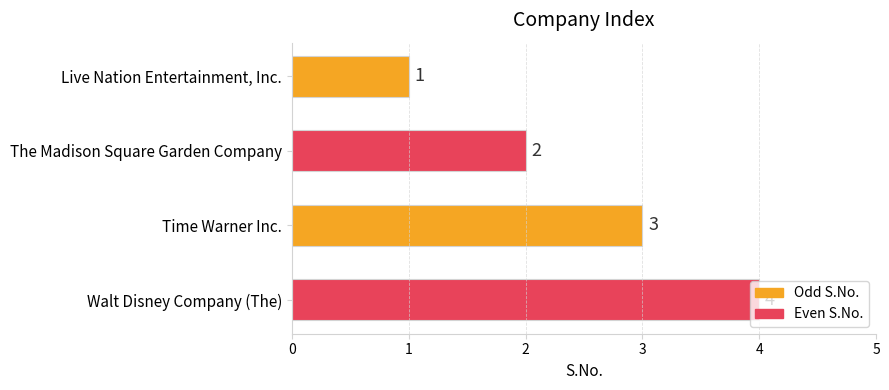

What is the sum of all values?

10